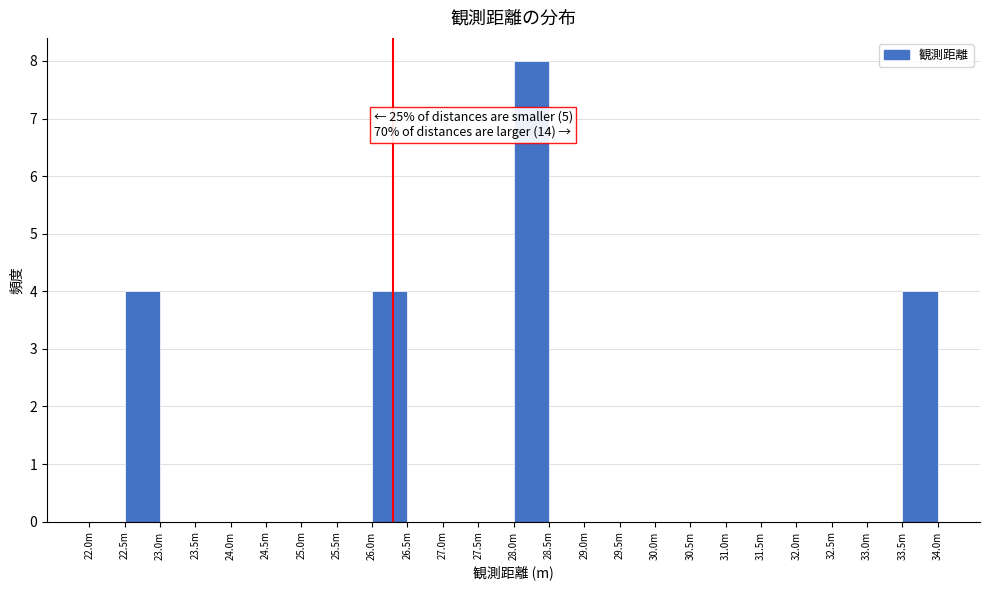

Reading right to left, transcribe all the data shown in this chart.

33.5m=4	33.0m=0	32.5m=0	32.0m=0	31.5m=0	31.0m=0	30.5m=0	30.0m=0	29.5m=0	29.0m=0	28.5m=0	28.0m=8	27.5m=0	27.0m=0	26.5m=0	26.0m=4	25.5m=0	25.0m=0	24.5m=0	24.0m=0	23.5m=0	23.0m=0	22.5m=4	22.0m=0